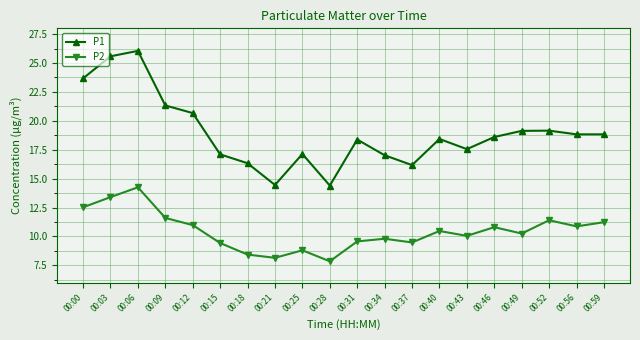

Rank the series by their average value, from highest to lowest.

P1, P2